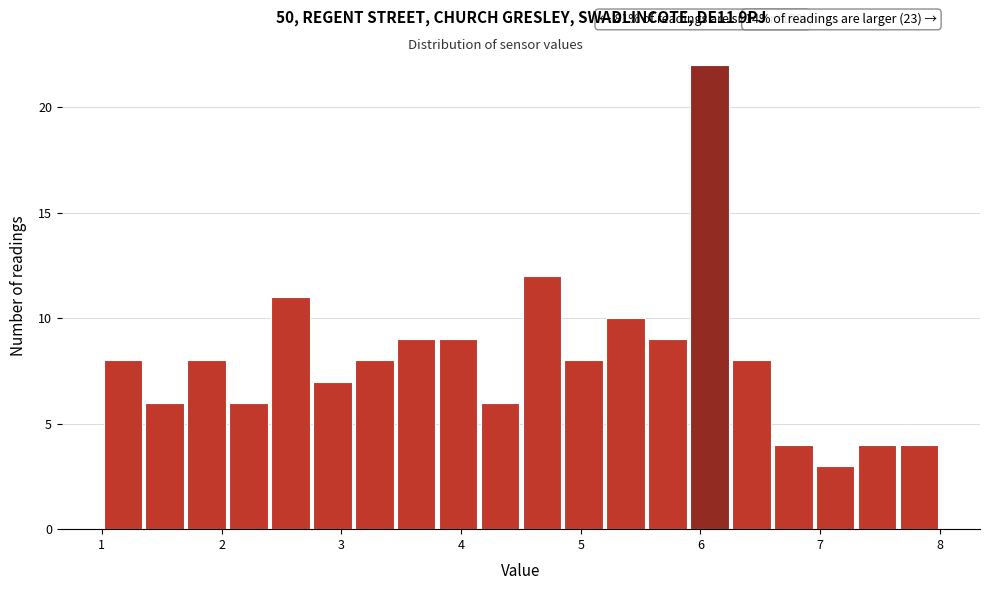

Around what value on the x-axis is the tallest bar? Give the approximate position of its centre, as read against the axis.

6.1